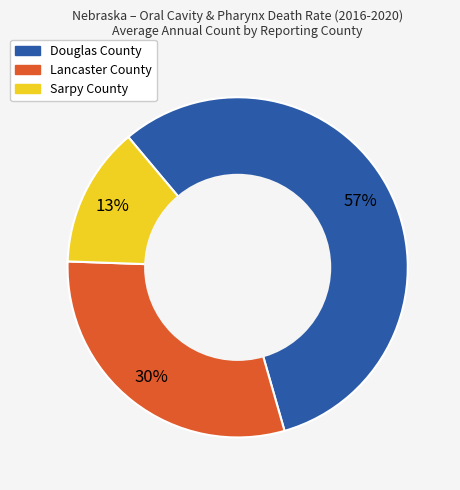

Count the number of slices in the pie.

3